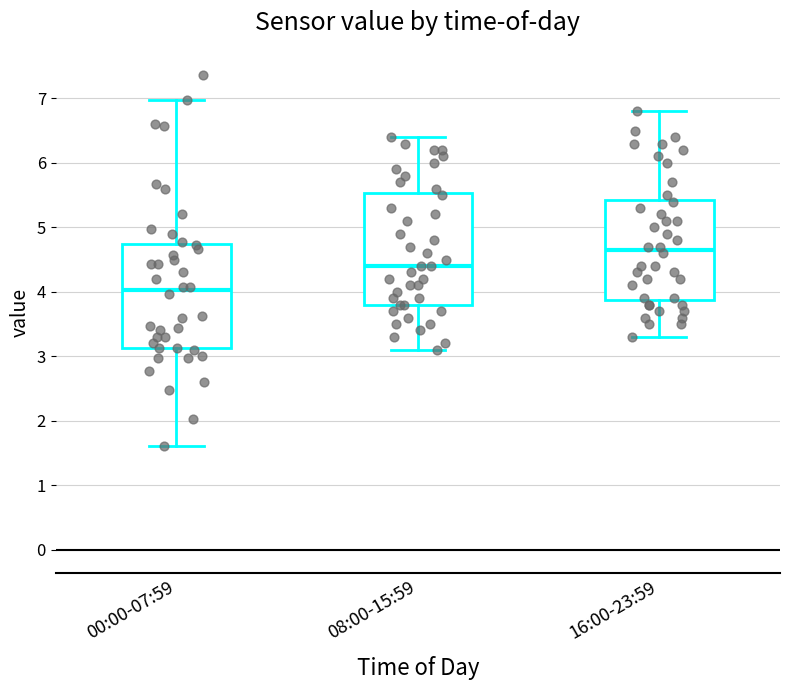

Reading left to right, read every box against the y-axis: the position of its median line, the range the box covers, and the ends of its whiskers. The values are not printed on the chart, so give them approximately, as read against the axis.

00:00-07:59: median 4.0, box 3.1 to 4.7, whiskers 1.6 to 7.0
08:00-15:59: median 4.4, box 3.8 to 5.5, whiskers 3.1 to 6.4
16:00-23:59: median 4.7, box 3.9 to 5.4, whiskers 3.3 to 6.8